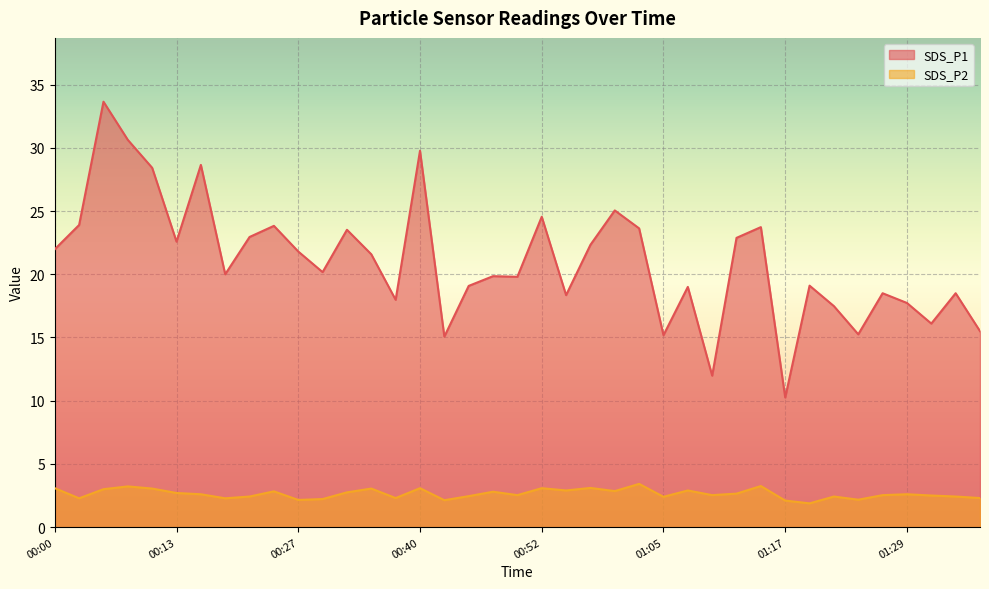

Where is the first local minimum for SDS_P2?

00:03